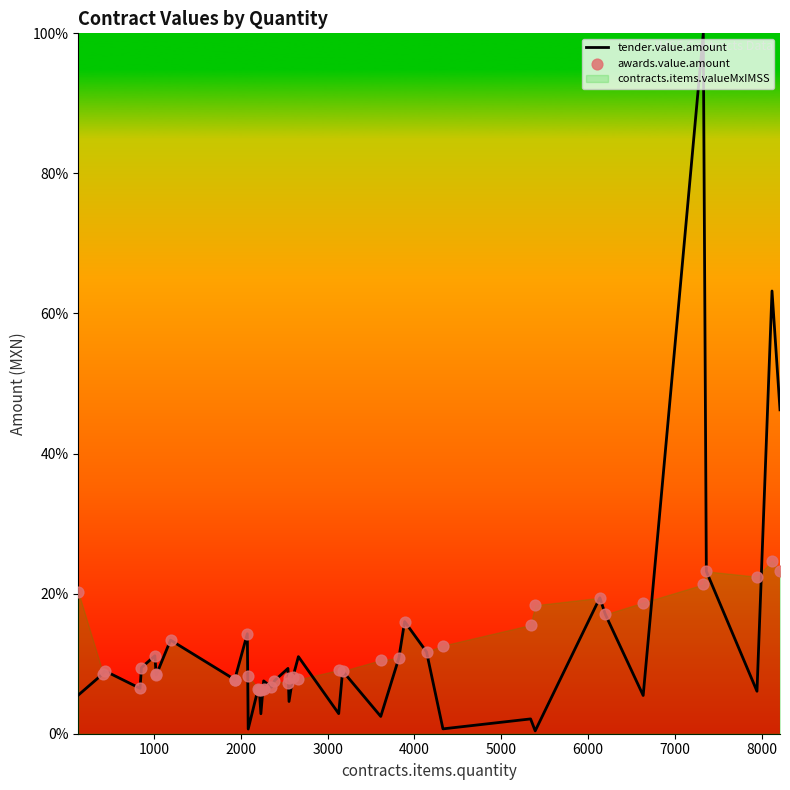

Which series contains the highest Y value?

tender.value.amount